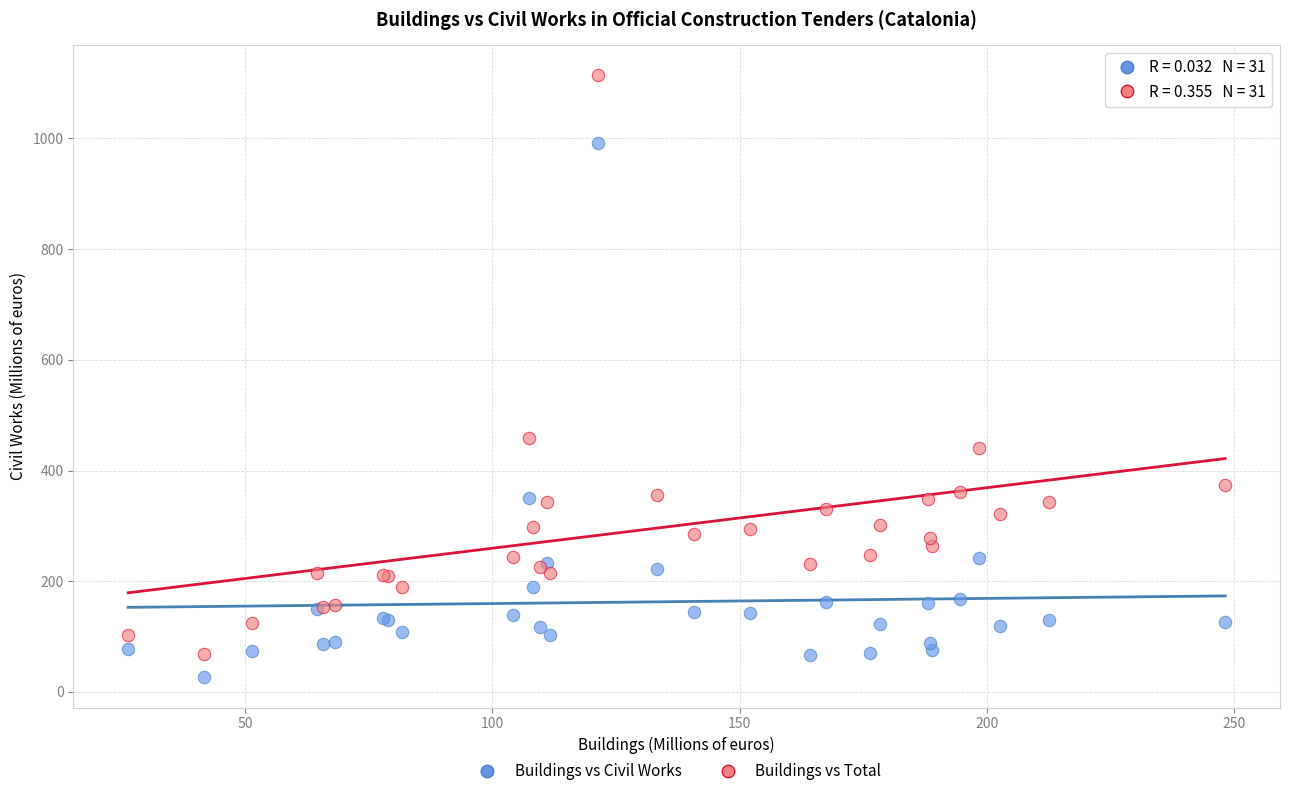

In the Buildings vs Total series, what Y value is closest to 590?

458.2